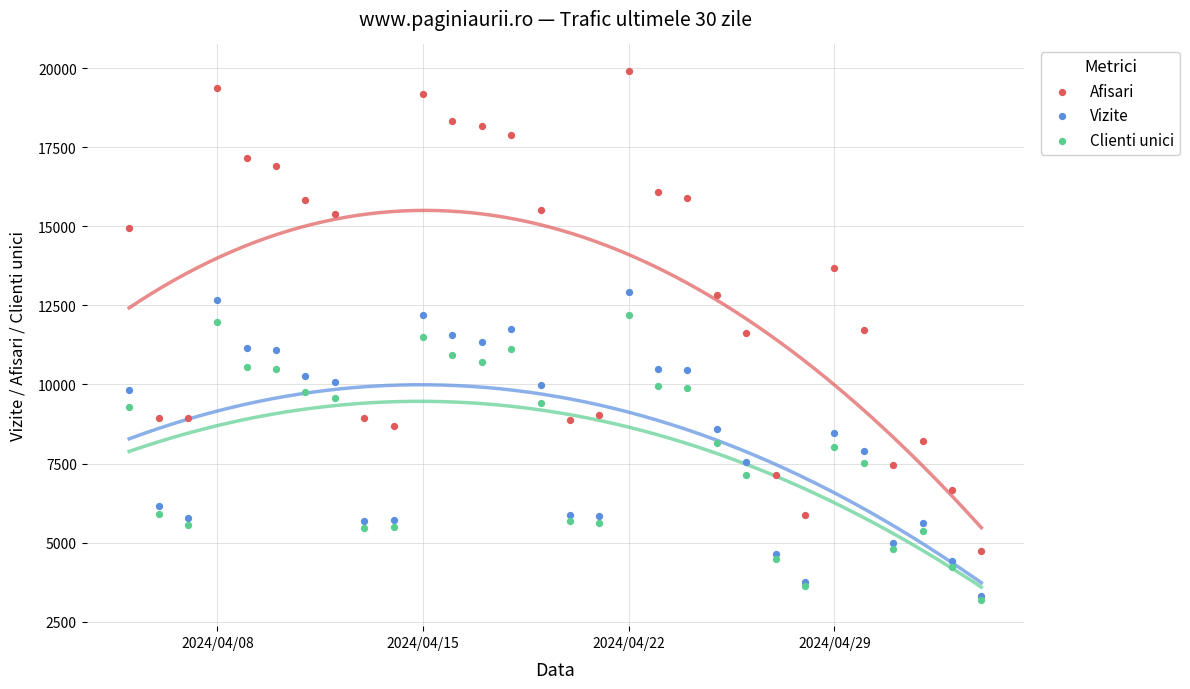

Which series has the largest Y range (max minus min)?

Afisari